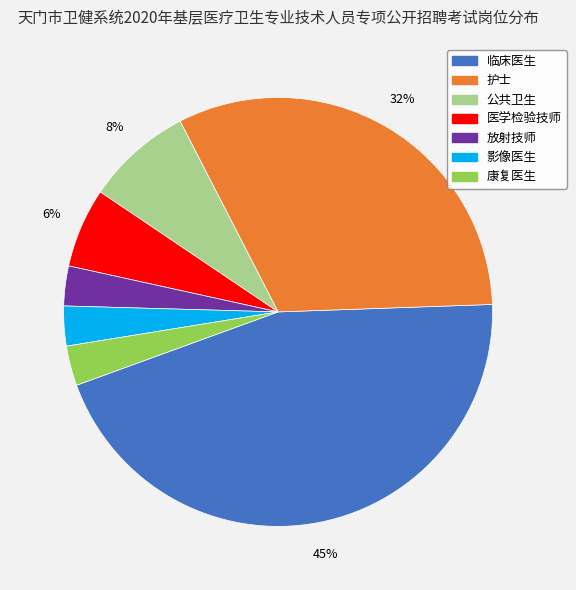

To the nearest percent, what is the average slice percentage?

14%